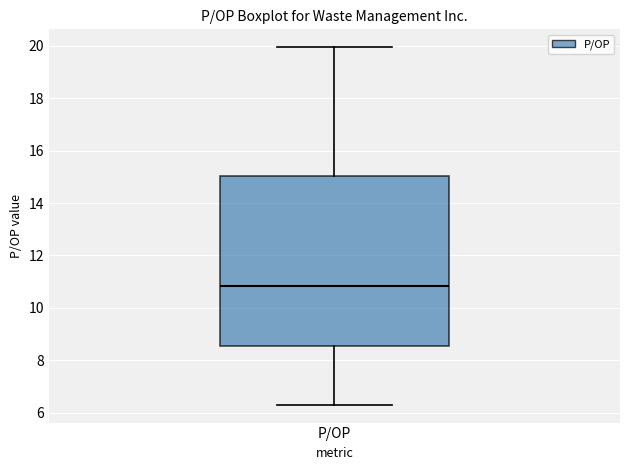

Transcribe this box plot: give where the median line is, the range the box spans, and where the two whiskers end, as read against the y-axis. The values are not printed on the chart, so give them approximately, as read against the axis.

median 10.8, box 8.6 to 15.0, whiskers 6.4 to 20.0